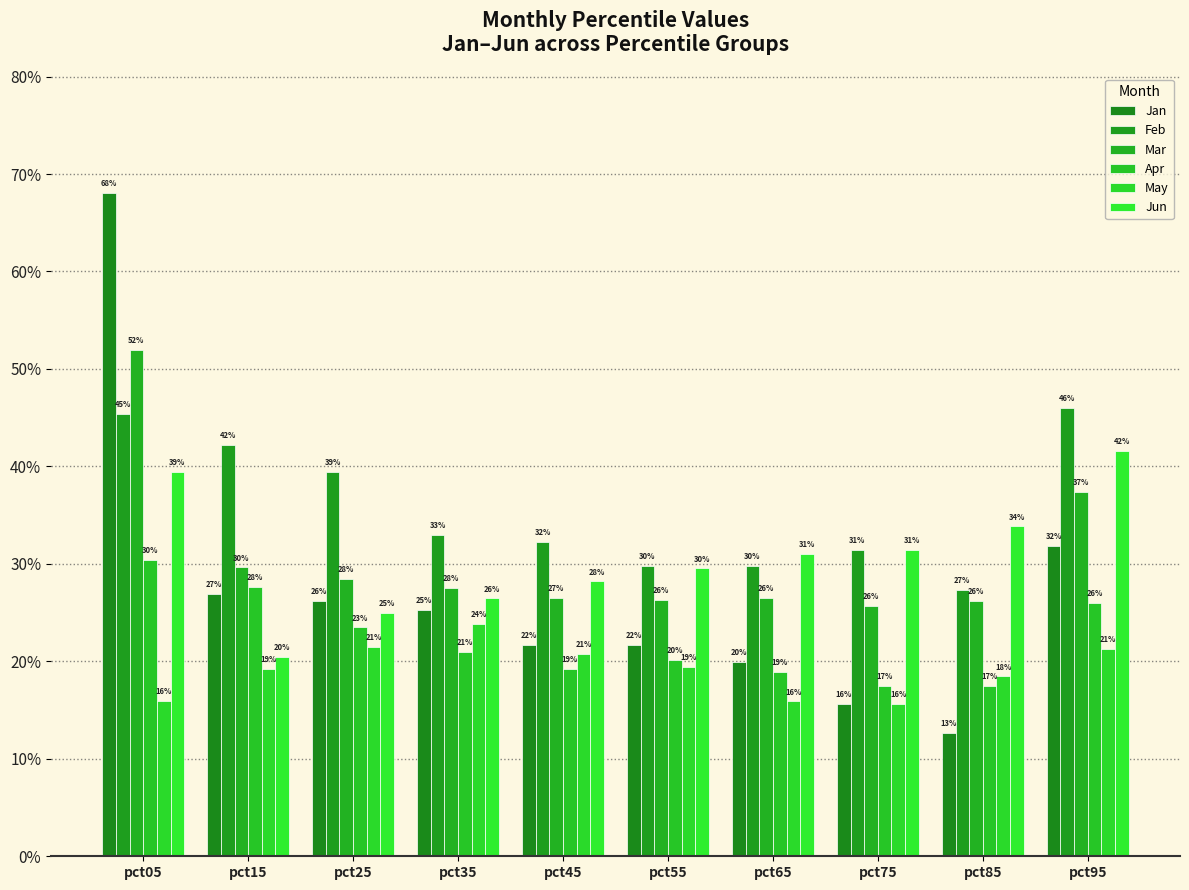

What is the difference between the maximum and second lowest values in the Feb series?

0.2